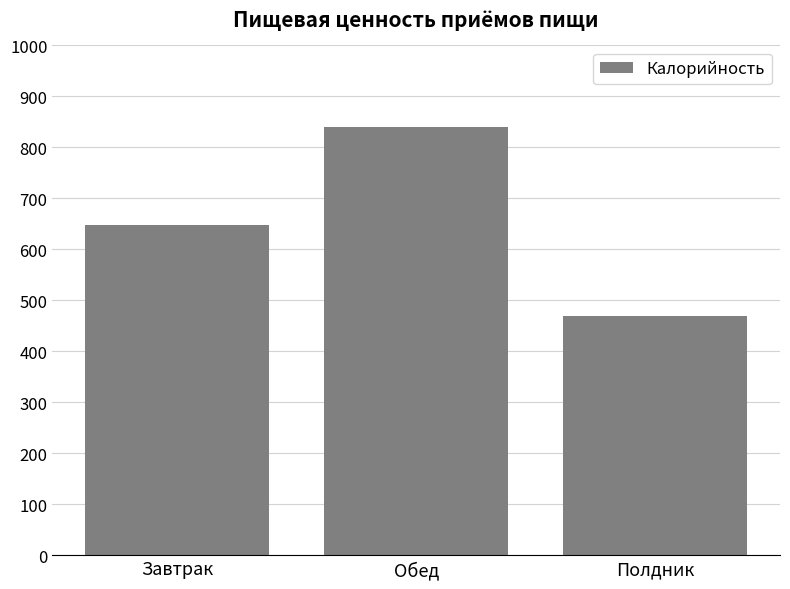

What is the difference between the maximum and minimum values?

372